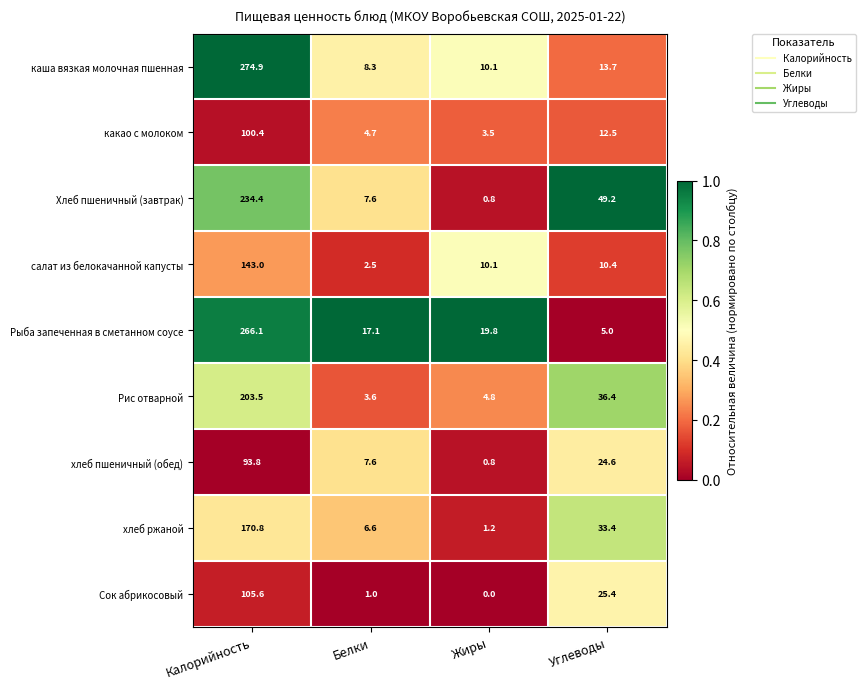

Which category has the lowest value in the Сок абрикосовый series?

Жиры